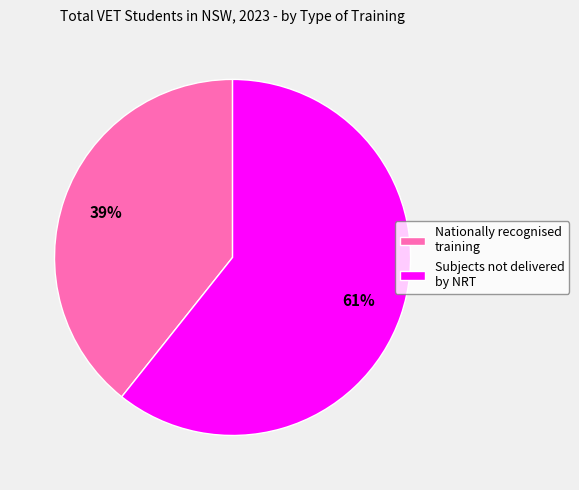

To the nearest percent, what percentage of the pie is Subjects not delivered by NRT?

61%